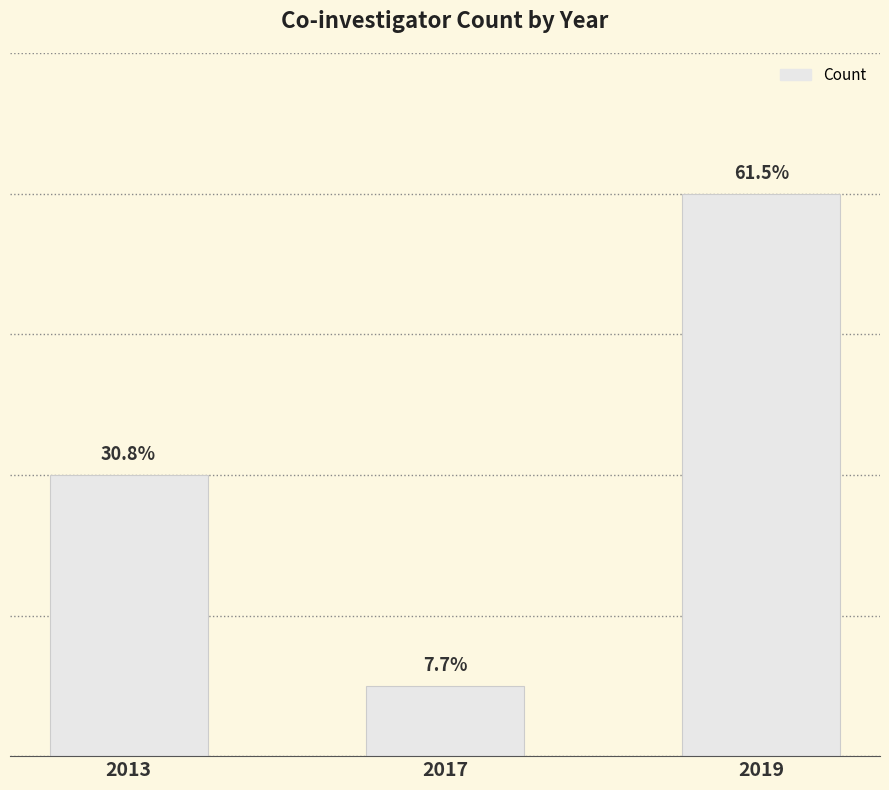

List the labels in order of value, largest first.

2019, 2013, 2017